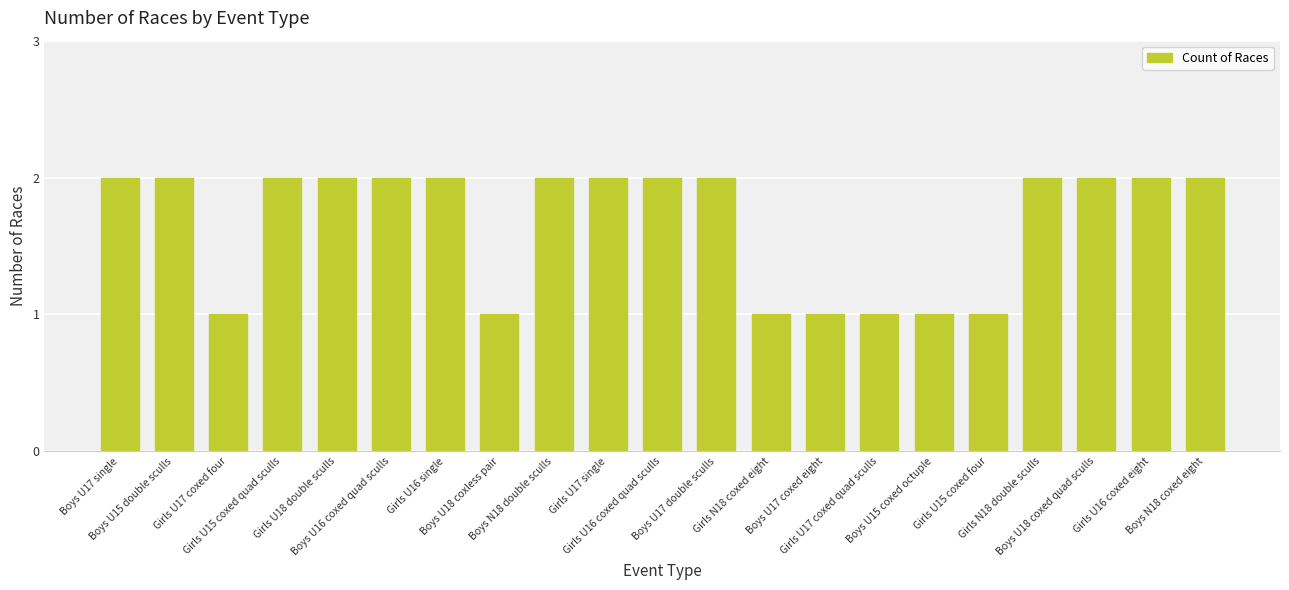

What is the value of the 11th bar from the left?

2